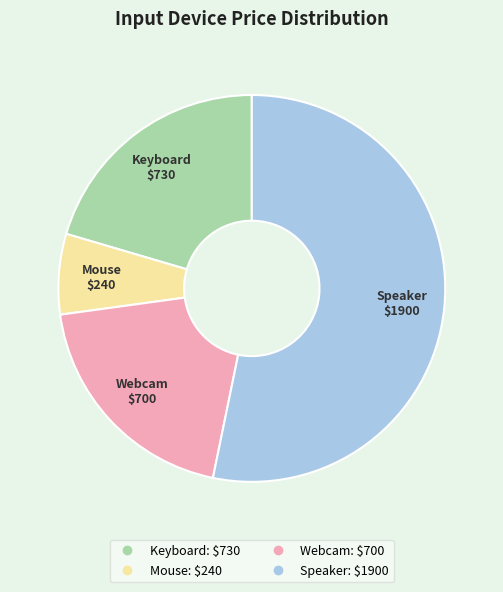

Do Keyboard and Speaker together represent more than half of the pie?

Yes